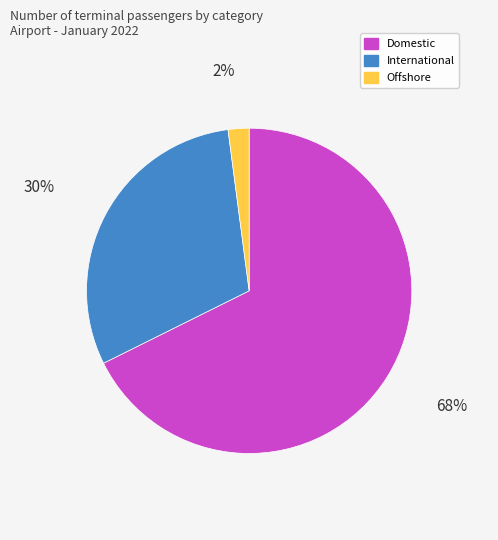

Is it true that Domestic is 68% of the pie?

True